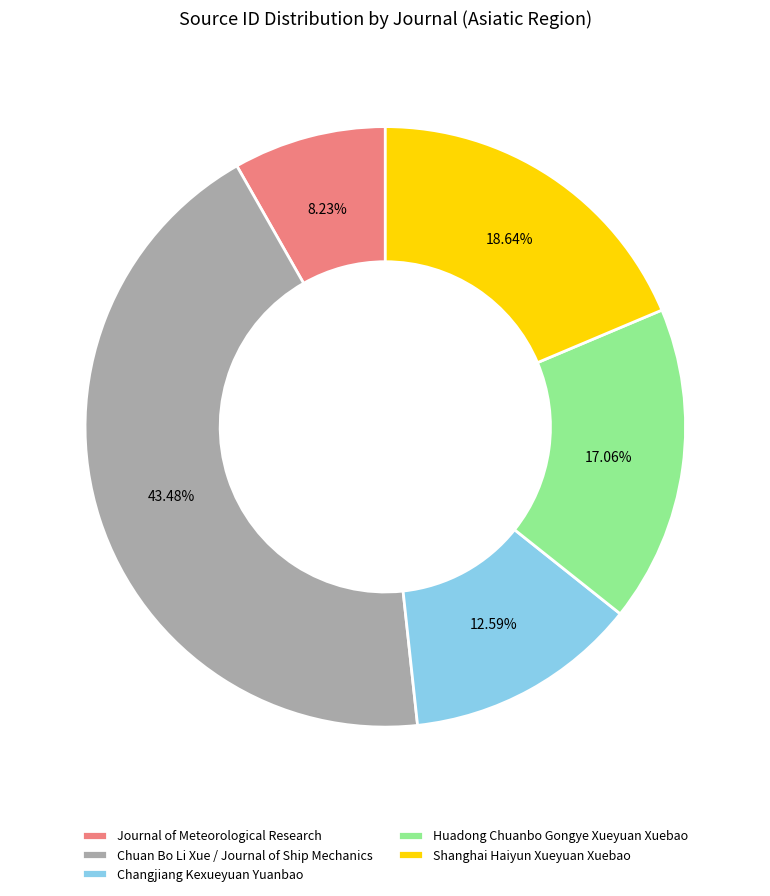

Rank the categories by value from highest to lowest.

Chuan Bo Li Xue / Journal of Ship Mechanics, Shanghai Haiyun Xueyuan Xuebao, Huadong Chuanbo Gongye Xueyuan Xuebao, Changjiang Kexueyuan Yuanbao, Journal of Meteorological Research